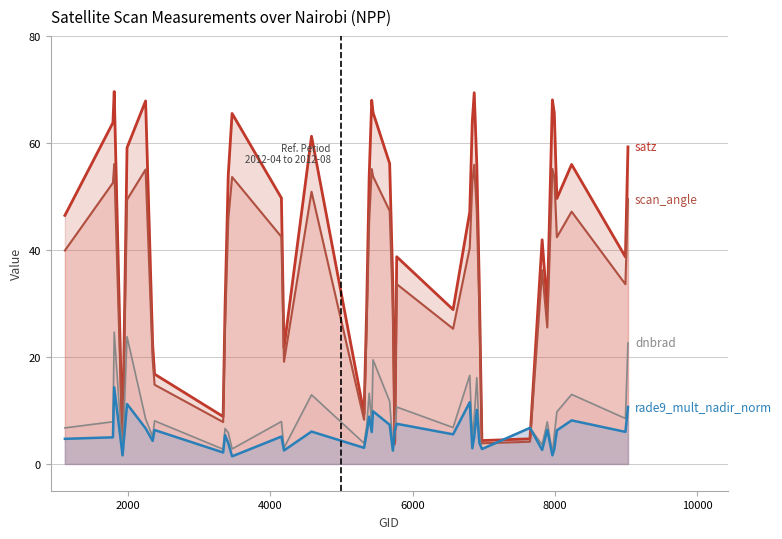

How many lines are shown in the chart?

4